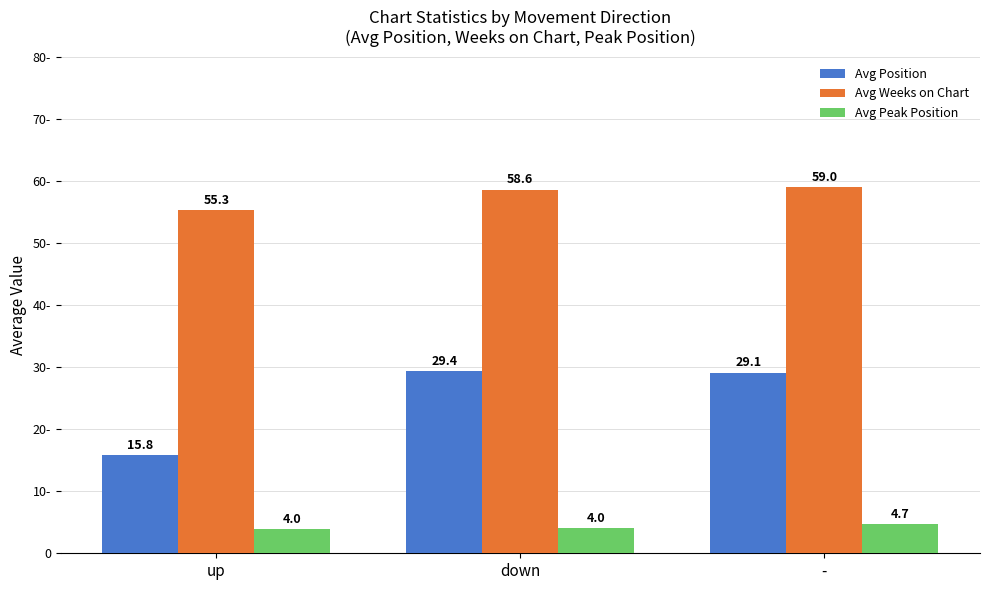

The Avg Position series shows 29.4 at down. True or false?

True